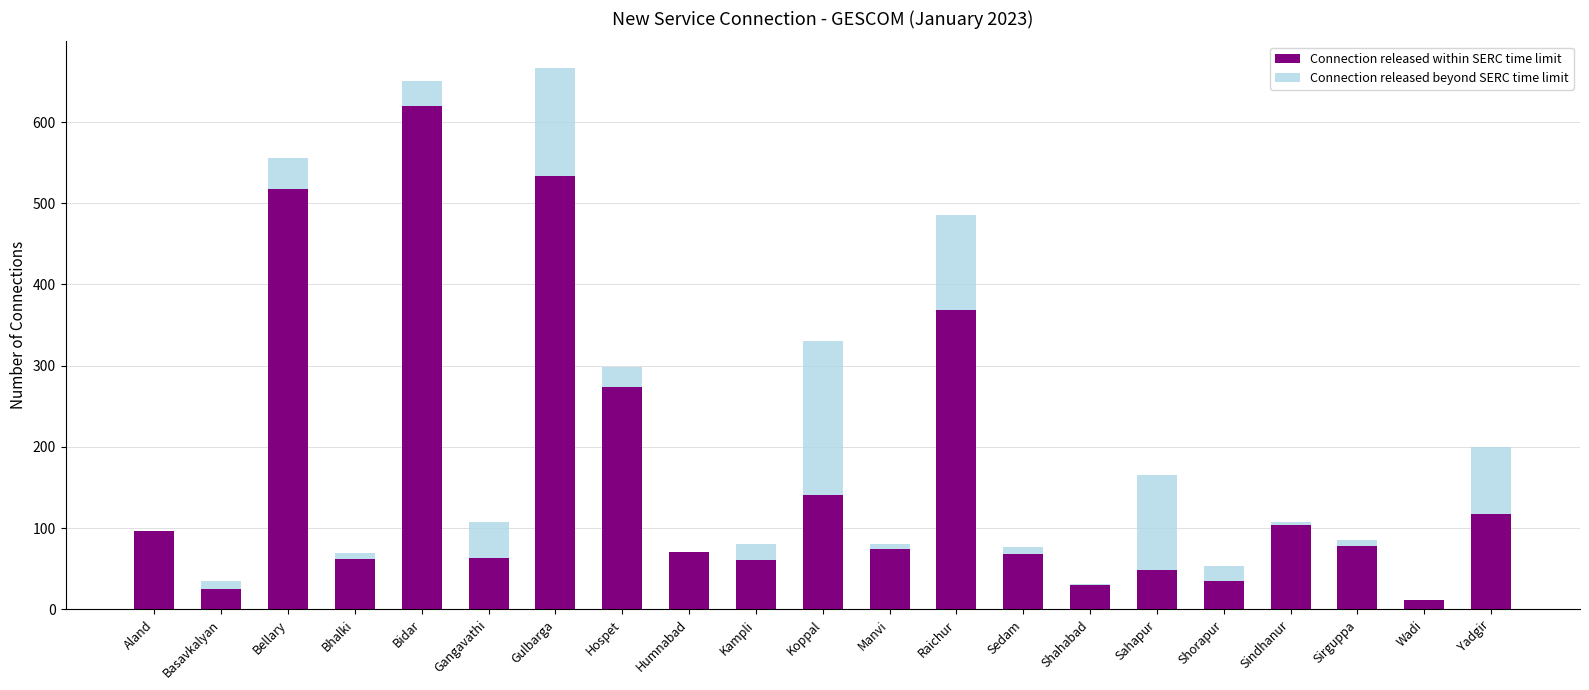

What is the sum of the Connection released within SERC time limit values at Sirguppa and Humnabad?

149